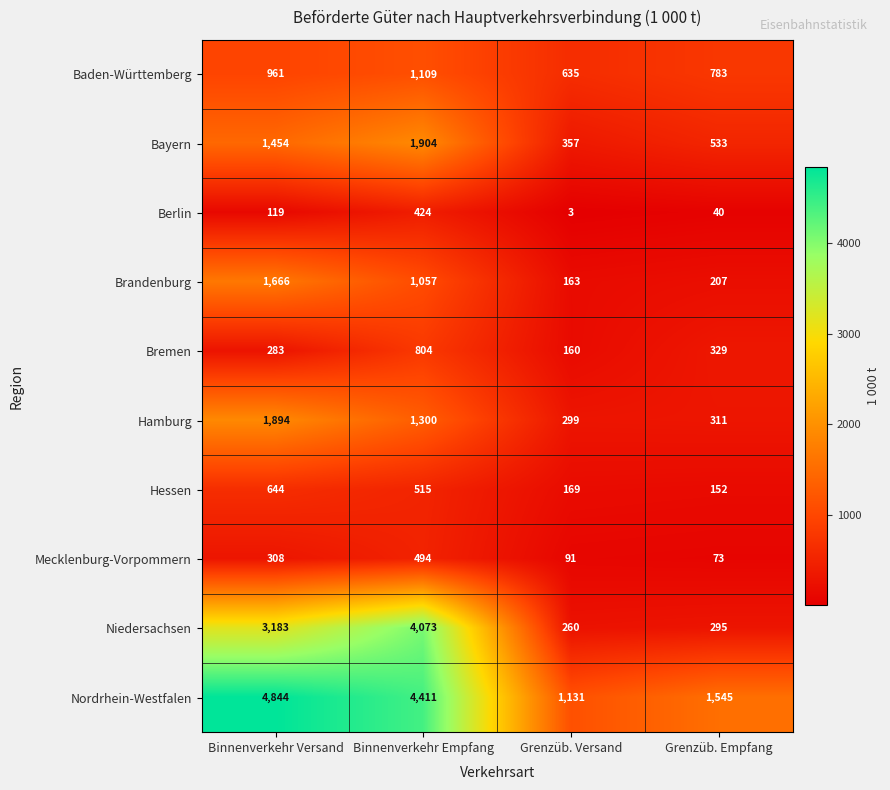

The value of Hessen at Grenzüb. Empfang is 74. True or false?

False